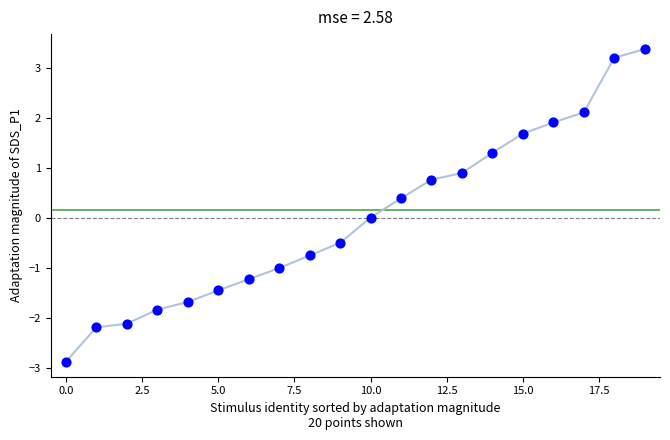

What is the range of Y values (max minus min)?

6.2